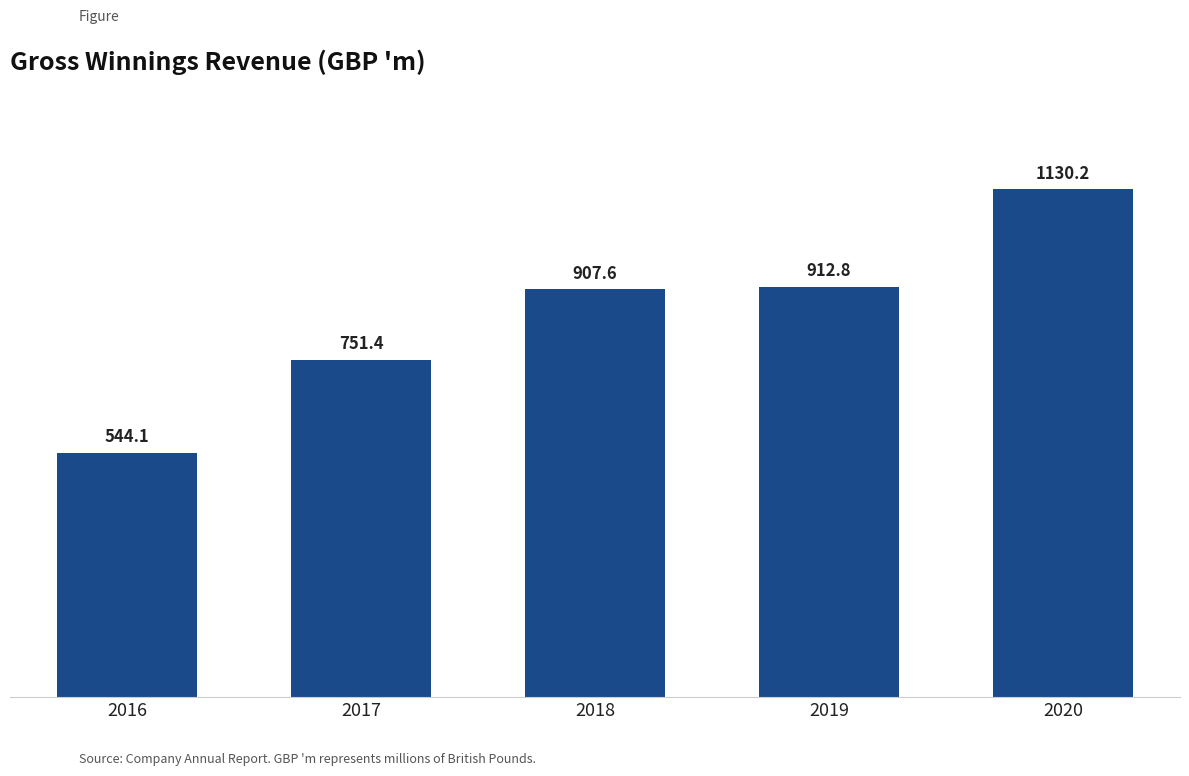

Rank the categories by value from highest to lowest.

2020, 2019, 2018, 2017, 2016